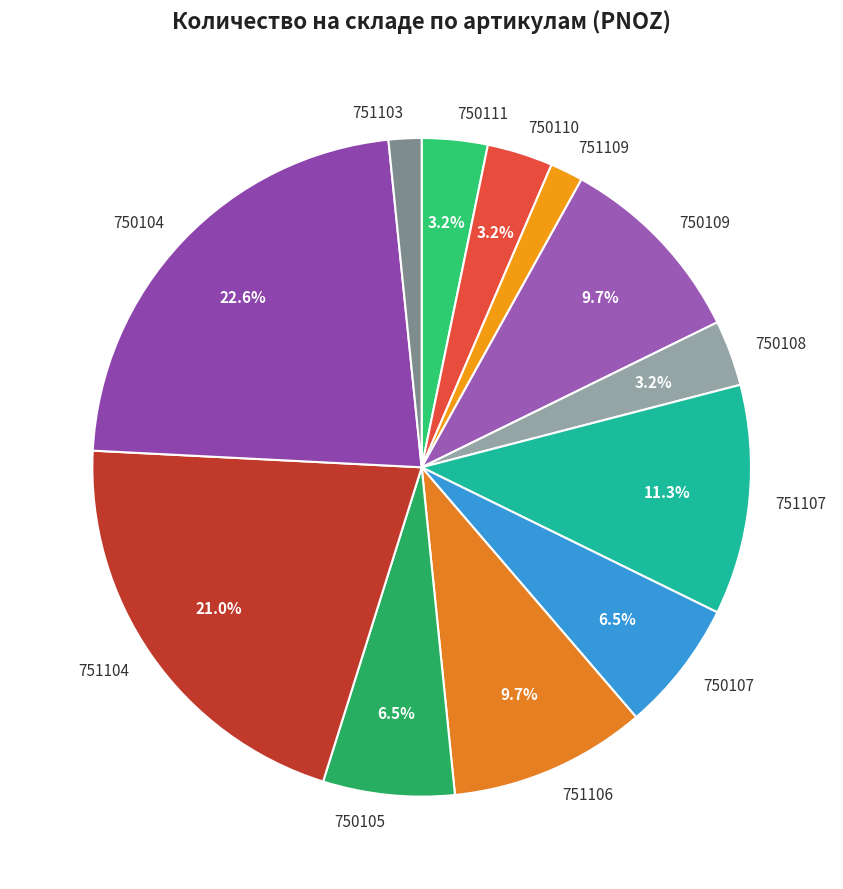

Is there a majority slice in this chart?

No